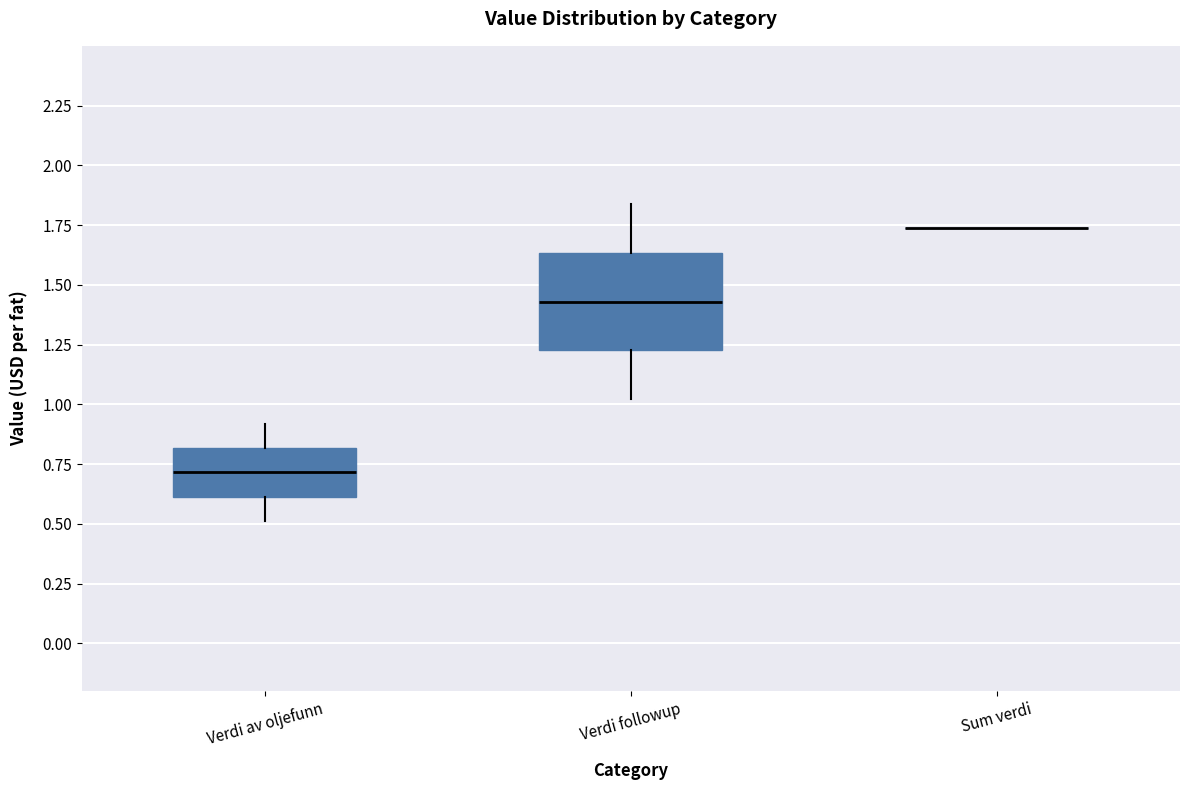

Reading left to right, read every box against the y-axis: the position of its median line, the range the box covers, and the ends of its whiskers. The values are not printed on the chart, so give them approximately, as read against the axis.

Verdi av oljefunn: median 0.70, box 0.60 to 0.80, whiskers 0.50 to 0.90
Verdi followup: median 1.45, box 1.25 to 1.65, whiskers 1.00 to 1.85
Sum verdi: box collapsed to a line at 1.75, whiskers 1.75 to 1.75